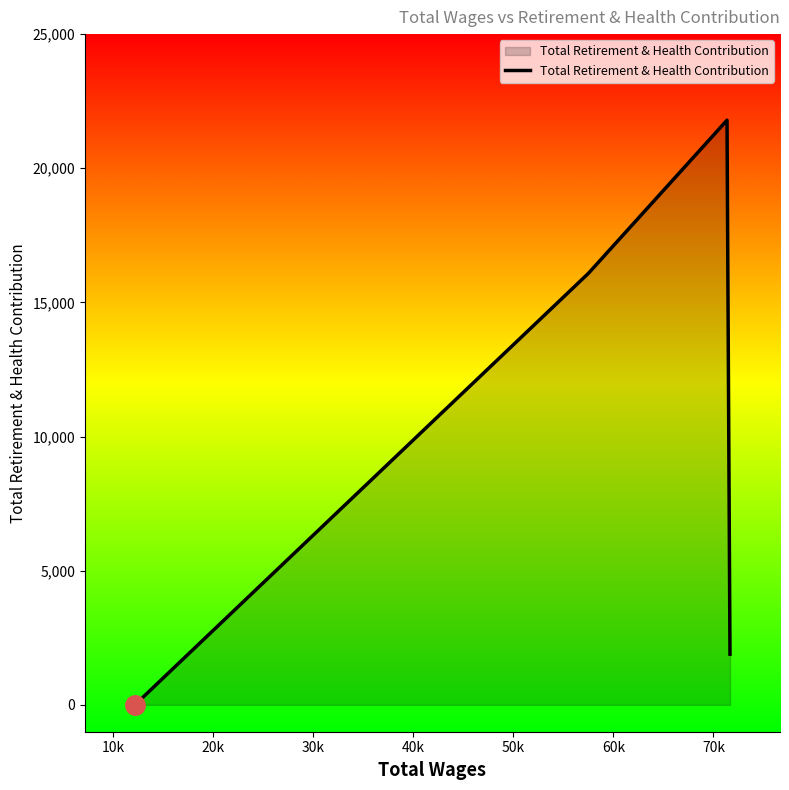

What is the average value?

9942